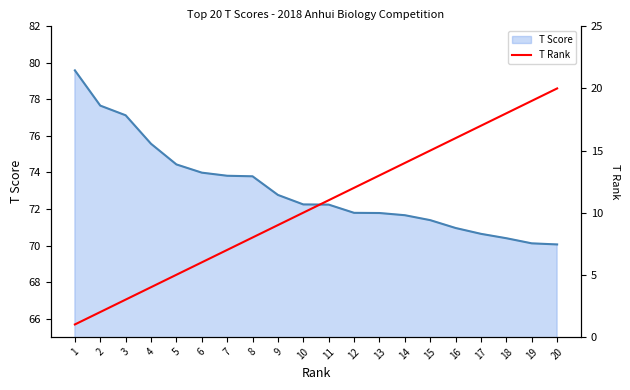

The T Score series shows 75.6 at 4. True or false?

True